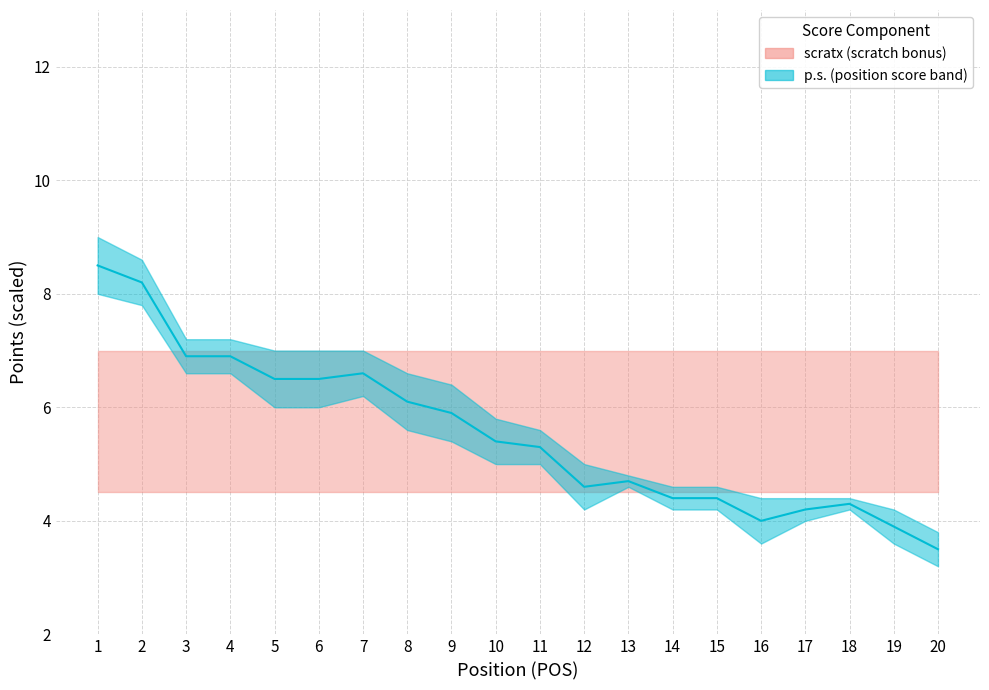

Which category has the highest value across all series?

1